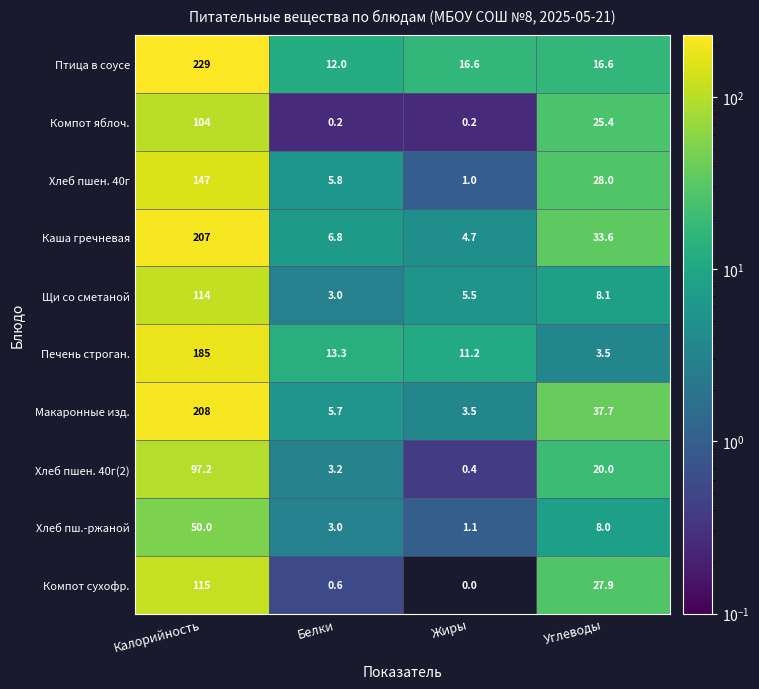

What is the difference between the highest and lowest values at Жиры?

16.6